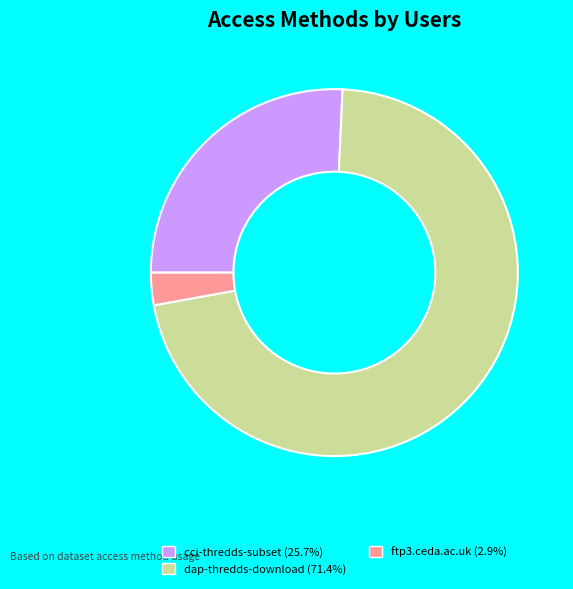

Do dap-thredds-download (71.4%) and ftp3.ceda.ac.uk (2.9%) together represent more than half of the pie?

Yes